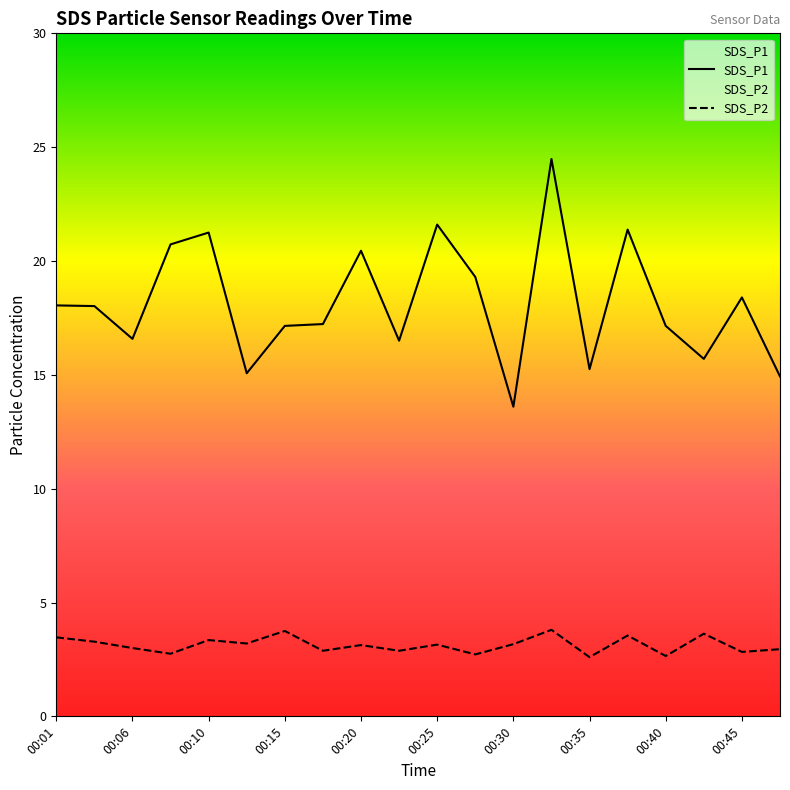

At which label does SDS_P1 reach its minimum?

00:30